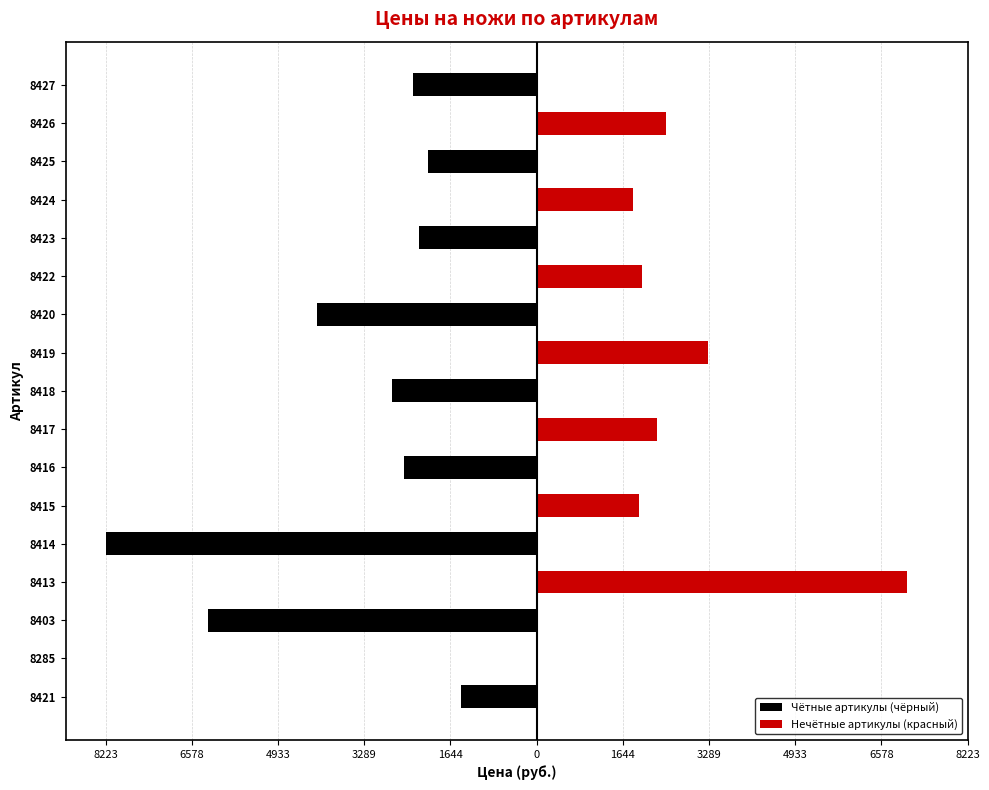

Does the chart contain stacked bars?

No